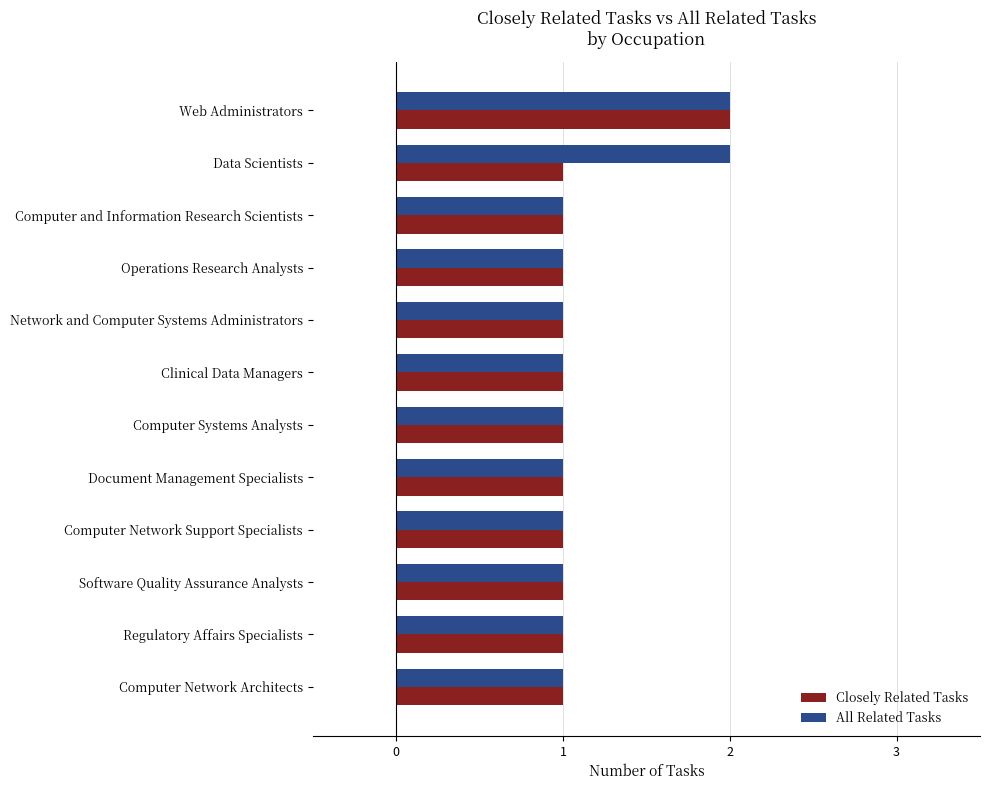

List the series in order of their overall mean, lowest first.

Closely Related Tasks, All Related Tasks